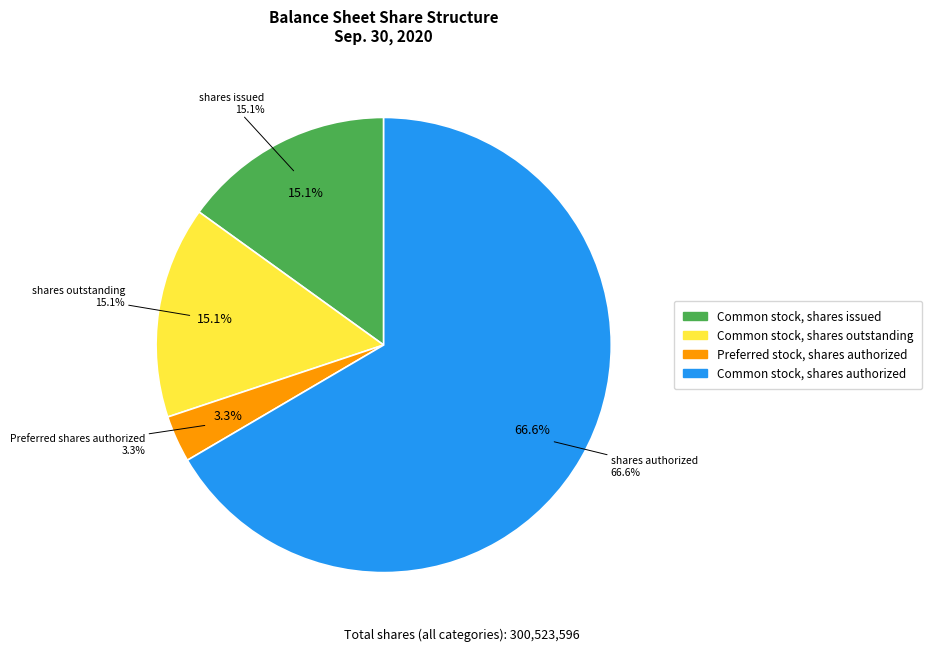

To the nearest percent, what is the difference between the Common stock, shares issued and Common stock, shares authorized slice percentages?

51%